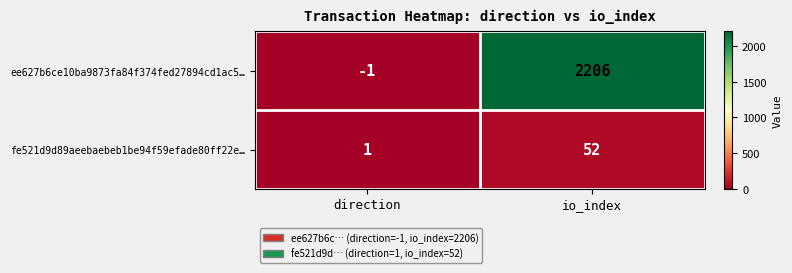

What is the approximate value of ee627b6ce10ba9873fa84f374fed27894cd1ac5… at io_index?

2206